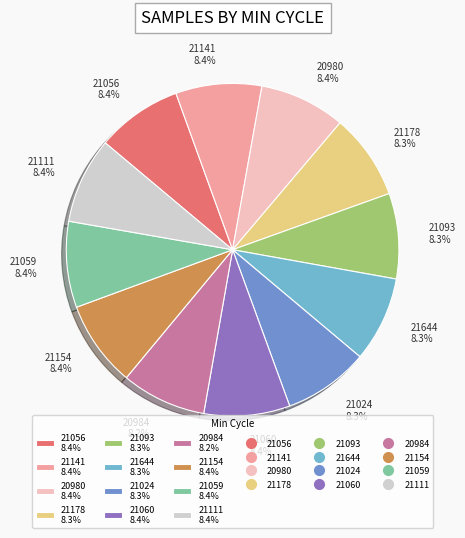

Is the sum of 21060 8.4% and 21178 8.3% greater than half?

No